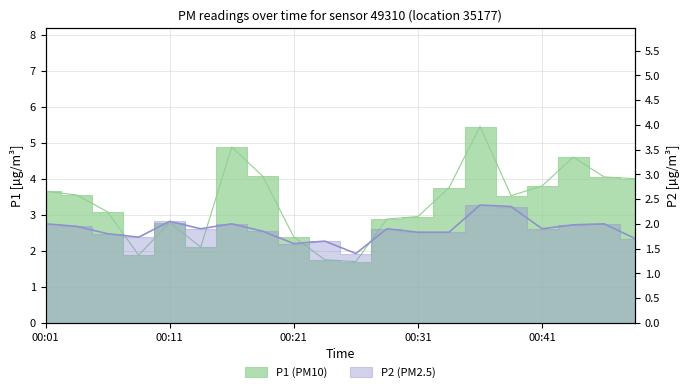

How many interior local valleys does the P2 series have?

5